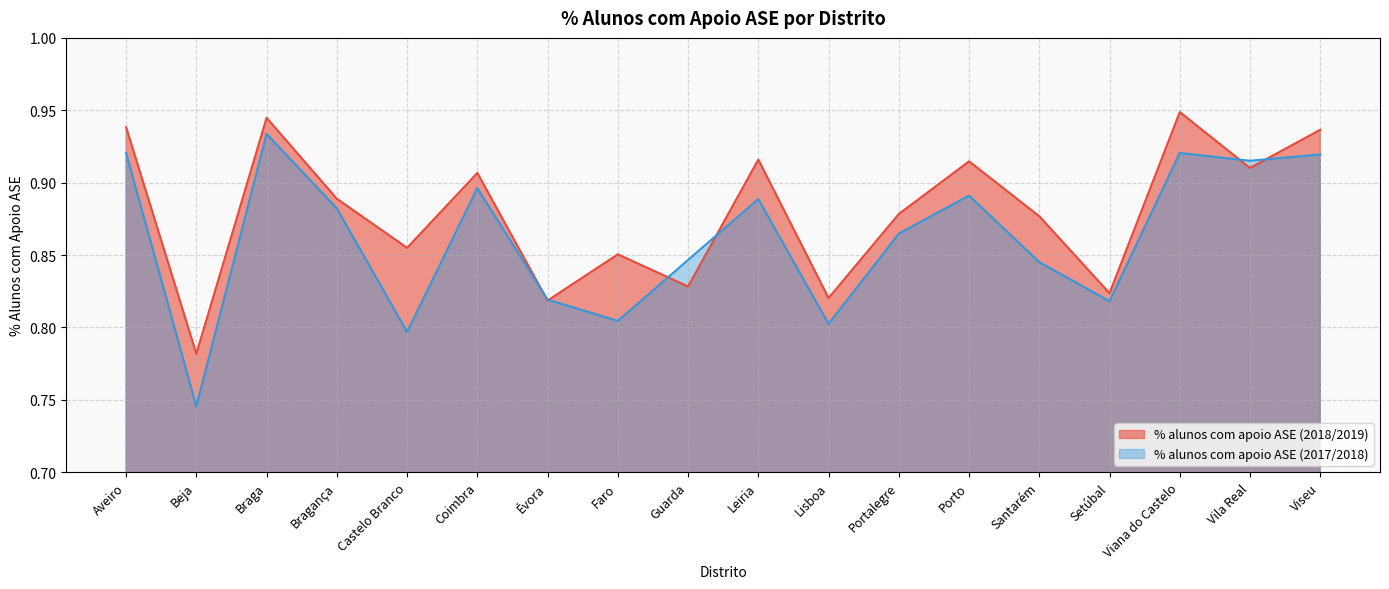

What position from the right is Guarda?

10